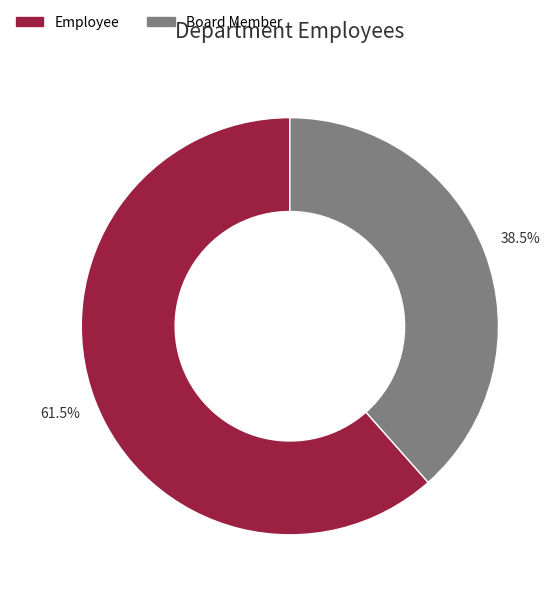

Count the number of slices in the pie.

2